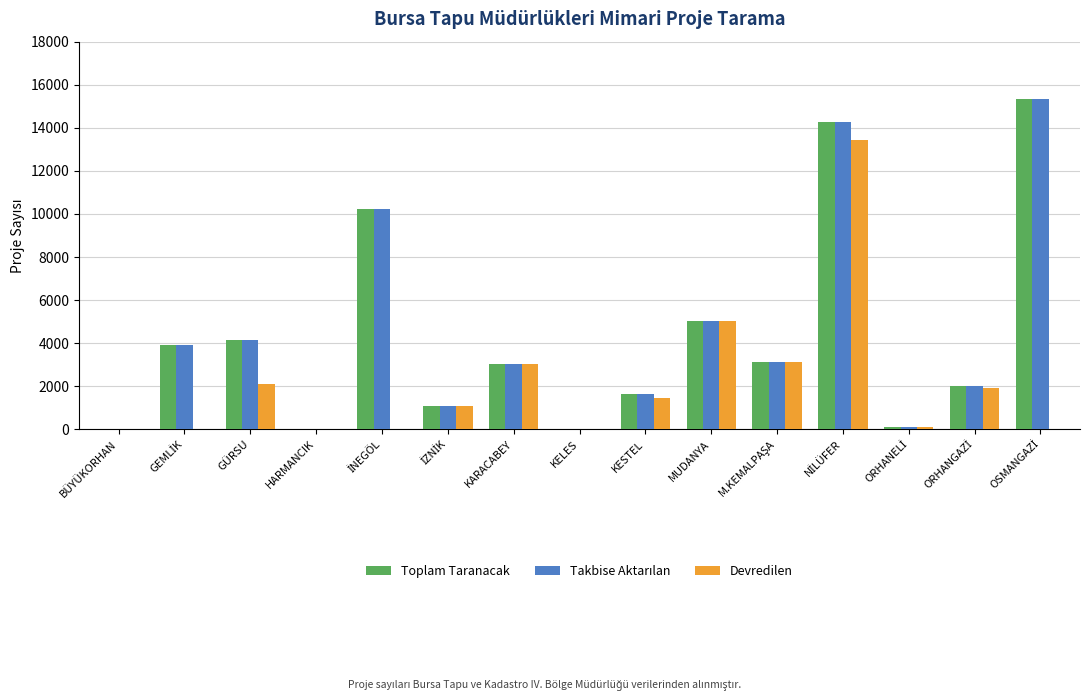

What is the total value across all series at MUDANYA?

15073